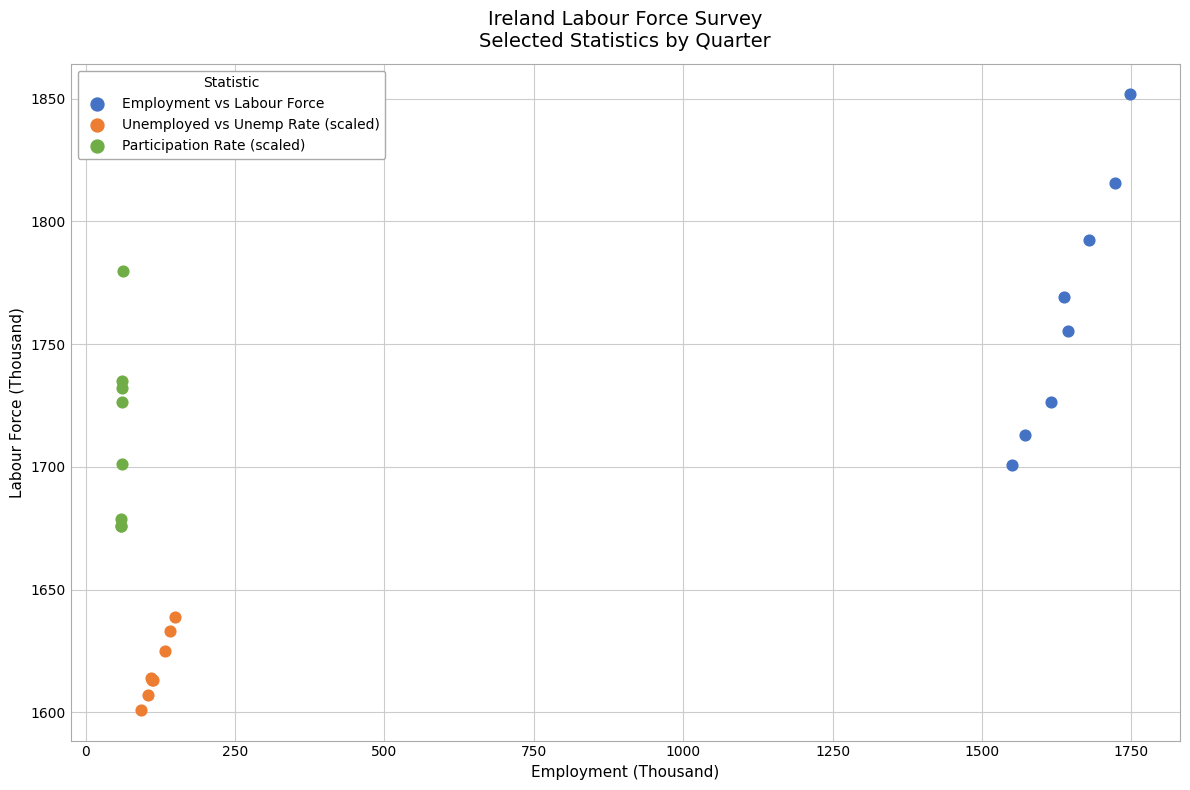

Which series contains the highest Y value?

Employment vs Labour Force